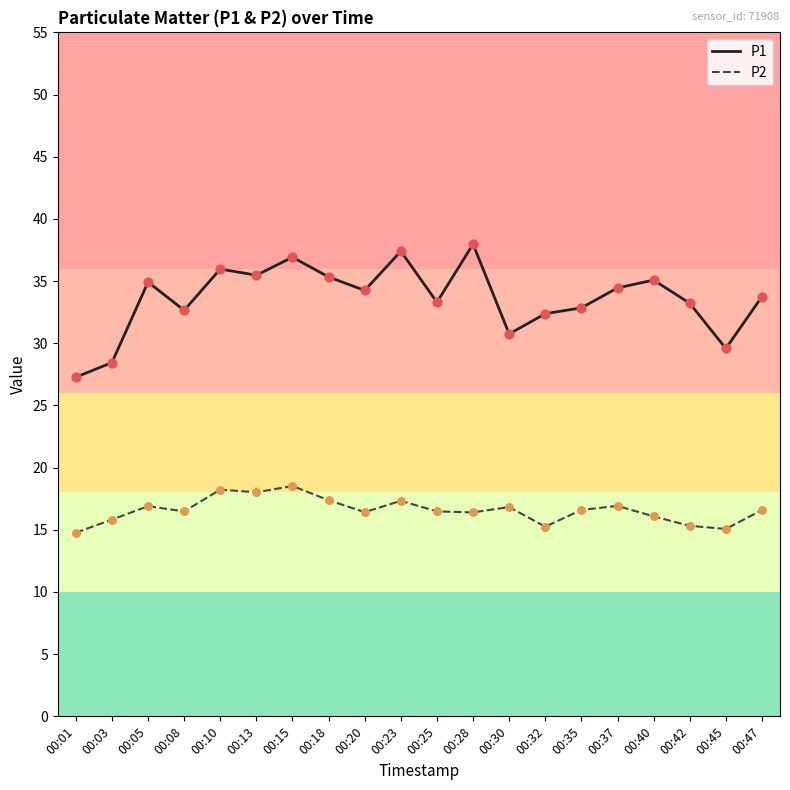

What are all the series names shown in the legend?

P1, P2